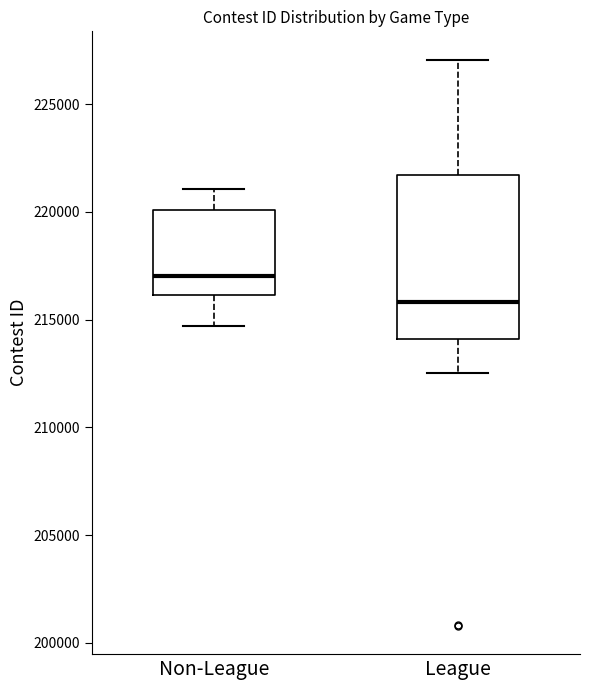

Which box is the tallest, from its lower edge to its upper edge?

League